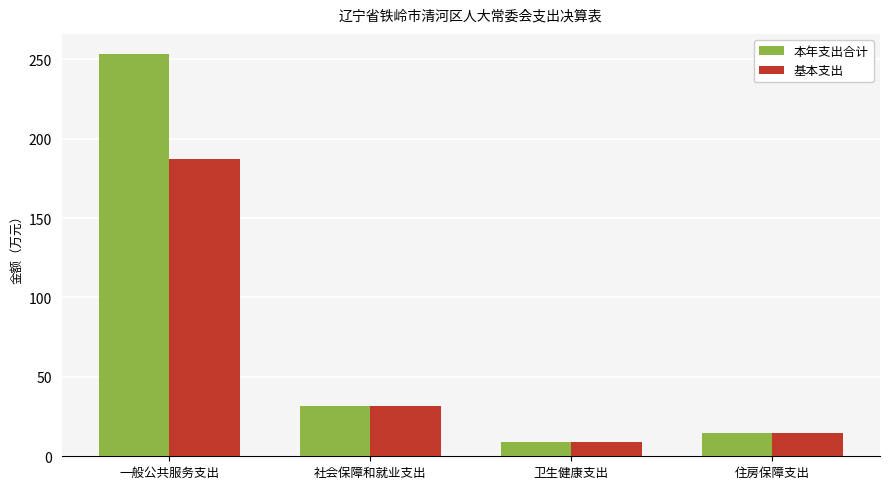

Is the value of 基本支出 at 一般公共服务支出 greater than the value of 本年支出合计 at 一般公共服务支出?

No